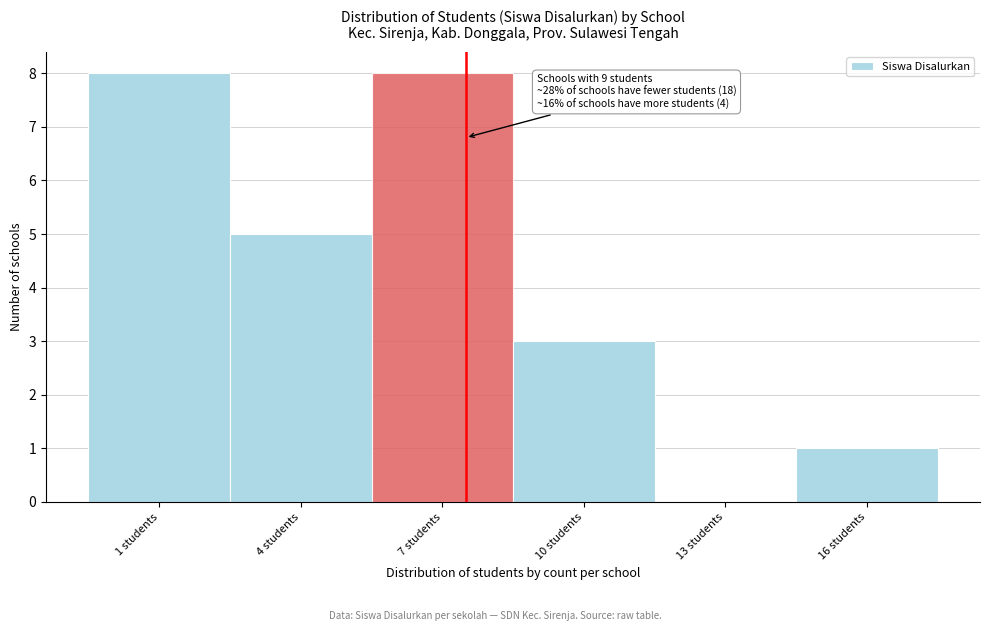

Reading right to left, transcribe all the data shown in this chart.

16 students=1	13 students=0	10 students=3	7 students=8	4 students=5	1 students=8